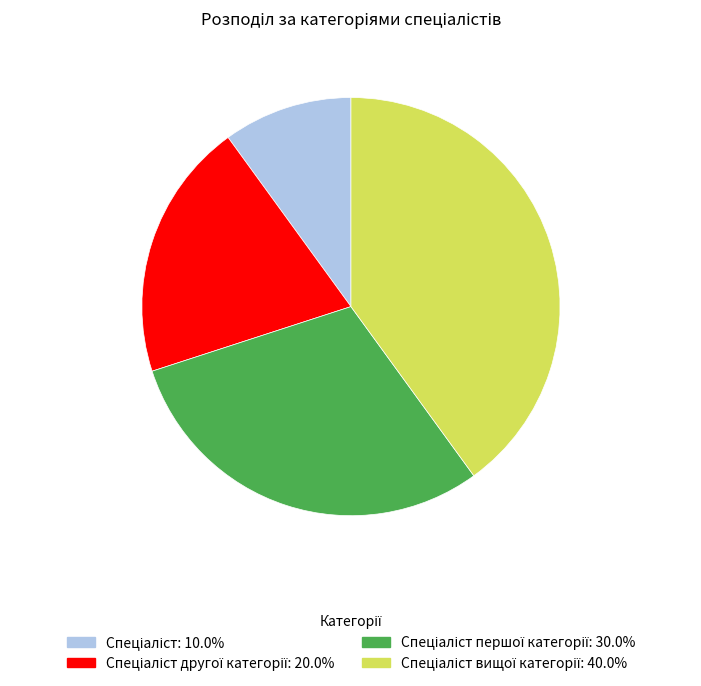

Is there any slice that represents more than half of the pie?

No